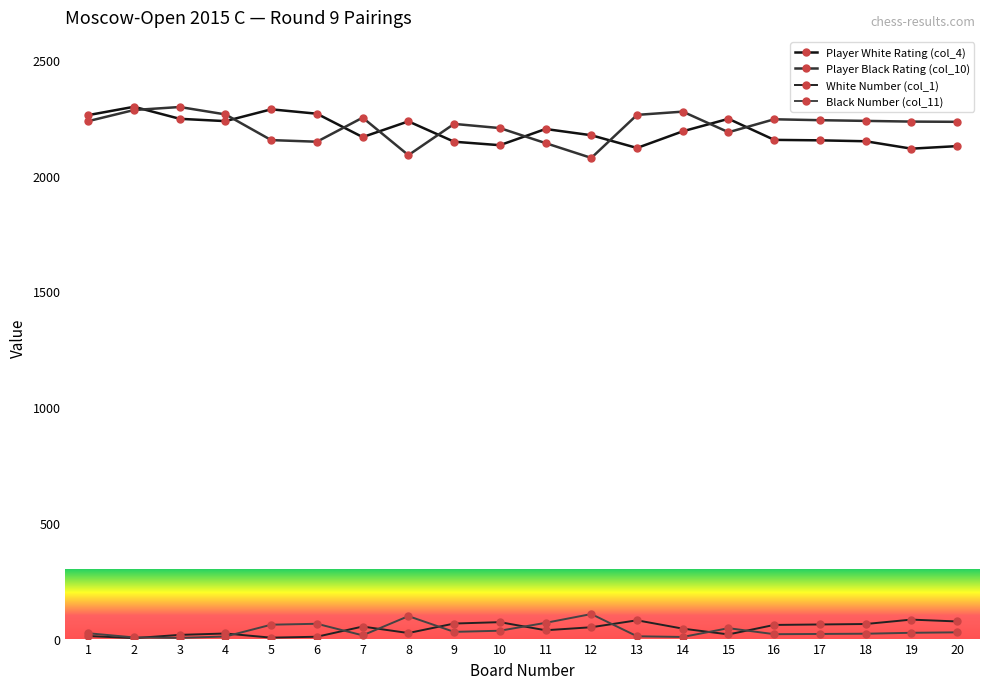

True or false: Black Number (col_11) and Player White Rating (col_4) cross at least once.

False